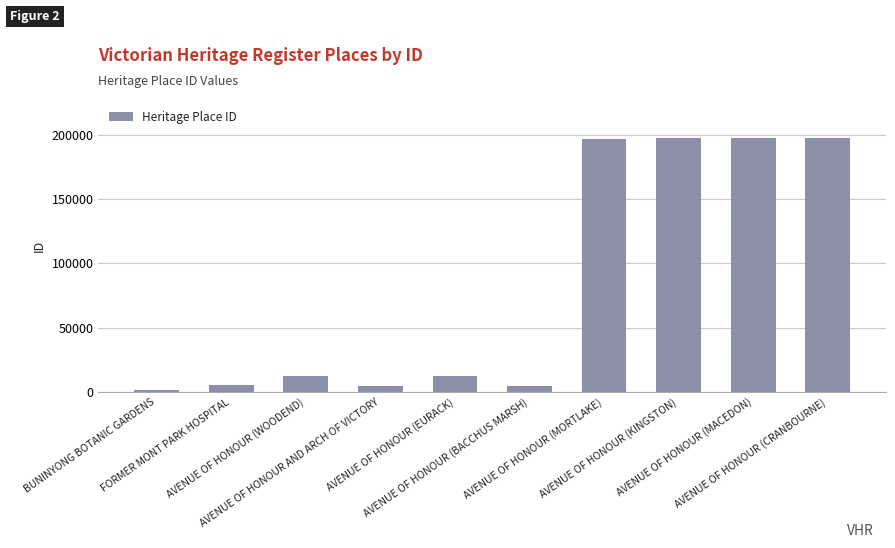

How many data points are less than 12522?

5